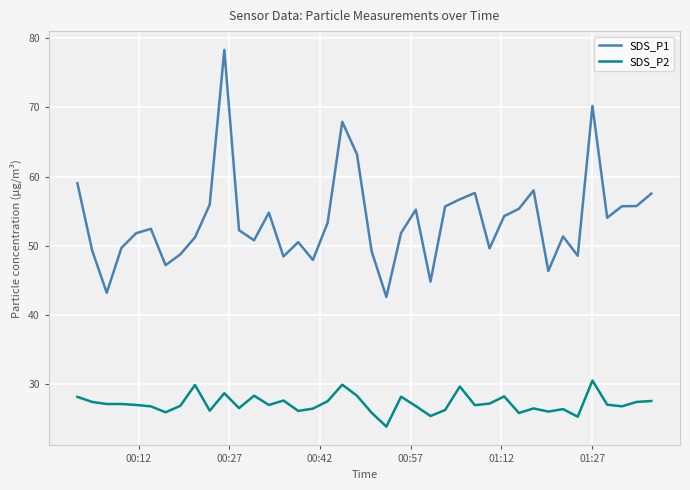

List the series in order of their peak value, lowest first.

SDS_P2, SDS_P1